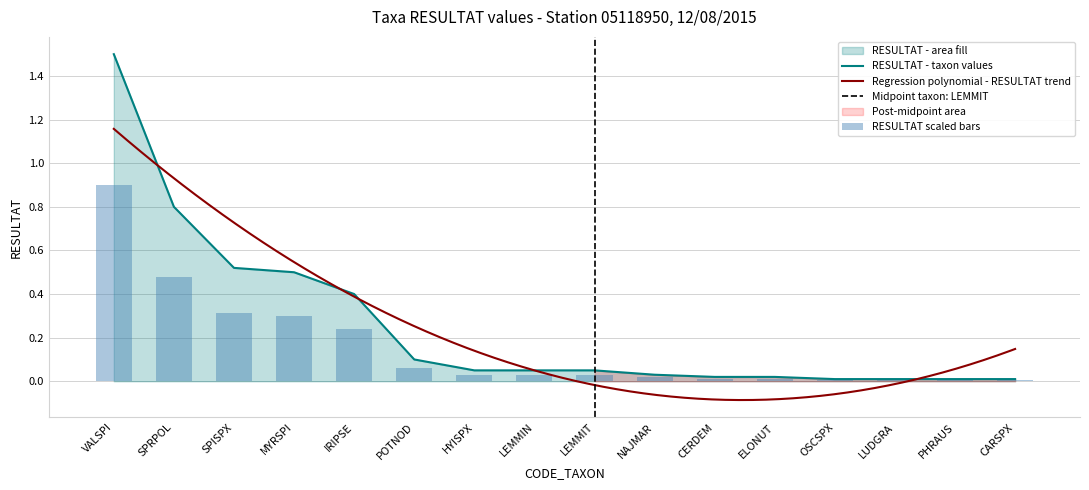

The RESULTAT - taxon values series shows 0.0 at LUDGRA. True or false?

True